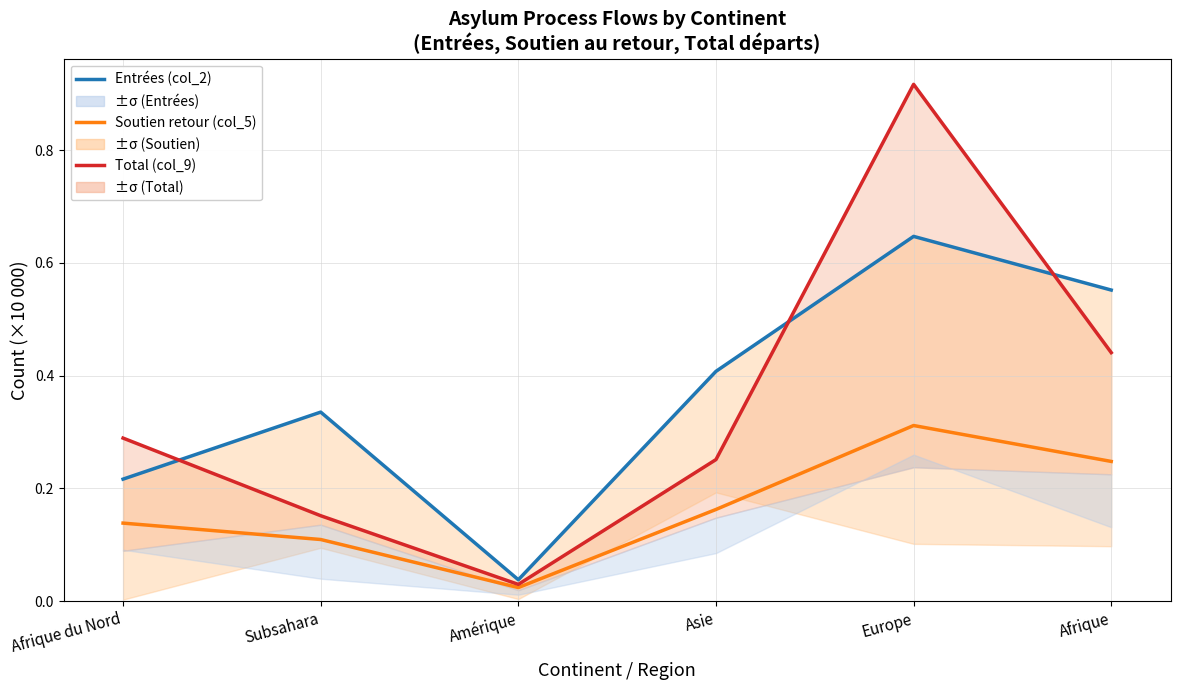

What position from the right is Afrique du Nord?

6